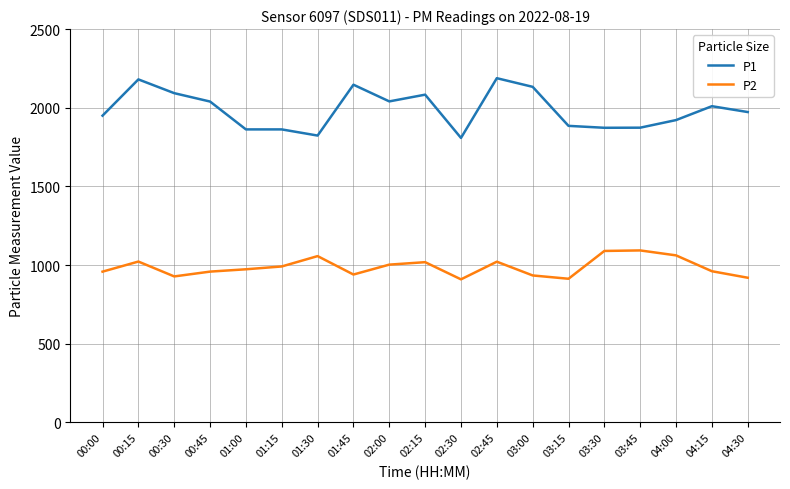

What is the highest value of the P2 series?

1093.0